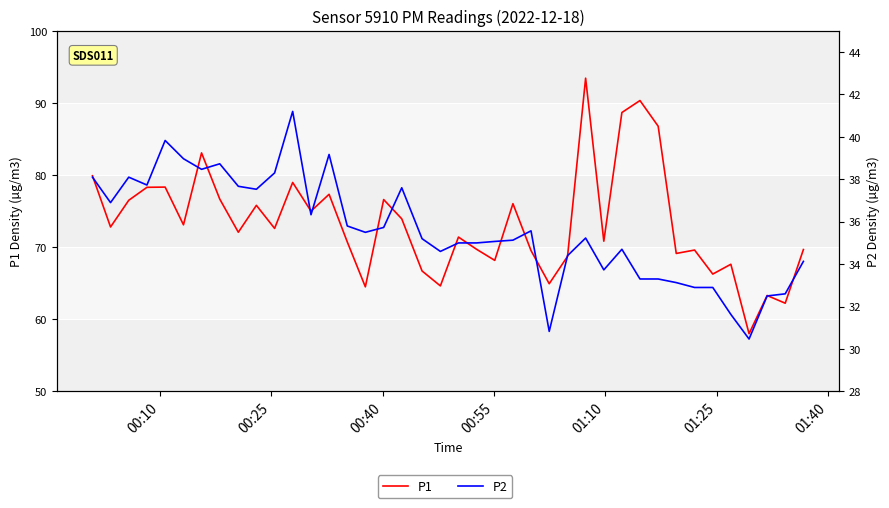

What are all the series names shown in the legend?

P1, P2